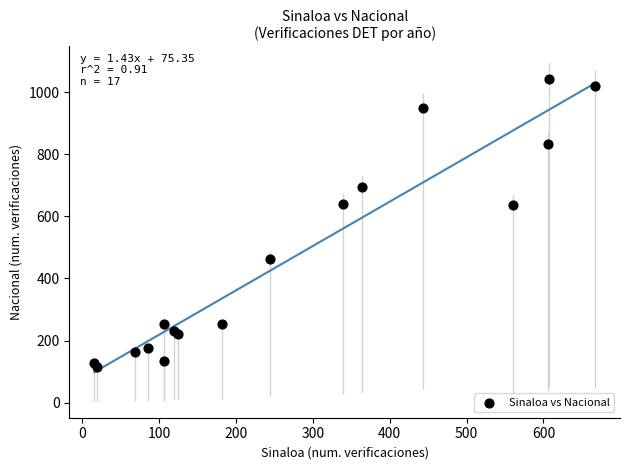

What is the range of X values (max minus min)?

651